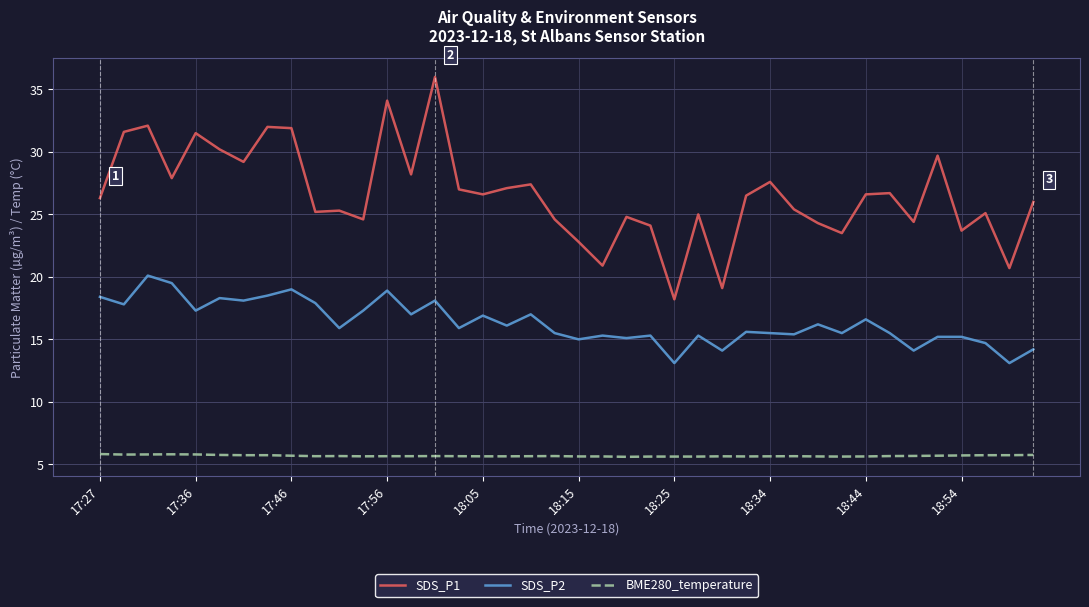

Which series has the largest total across all categories?

SDS_P1